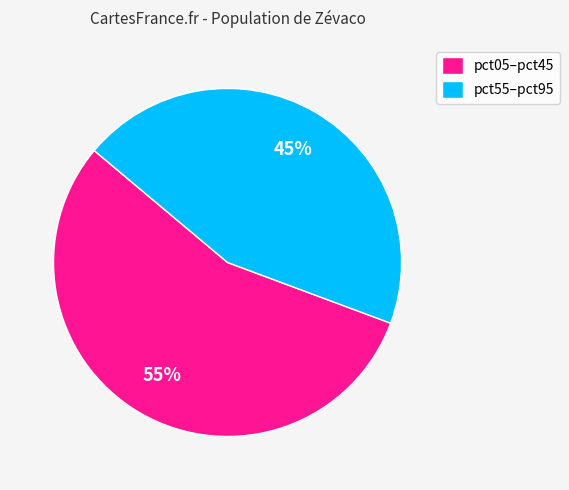

To the nearest percent, what is the average slice percentage?

50%